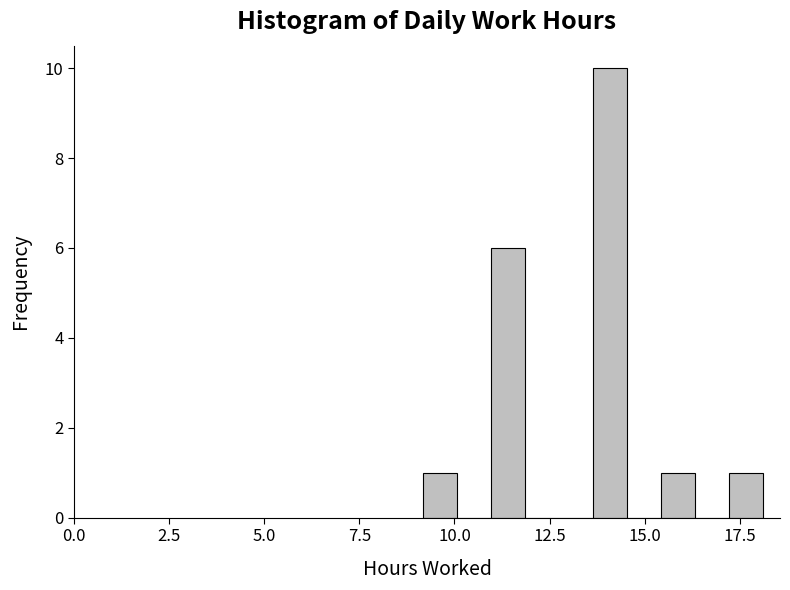

Read against the x-axis, roughly where is the centre of the tallest bar?

14.0